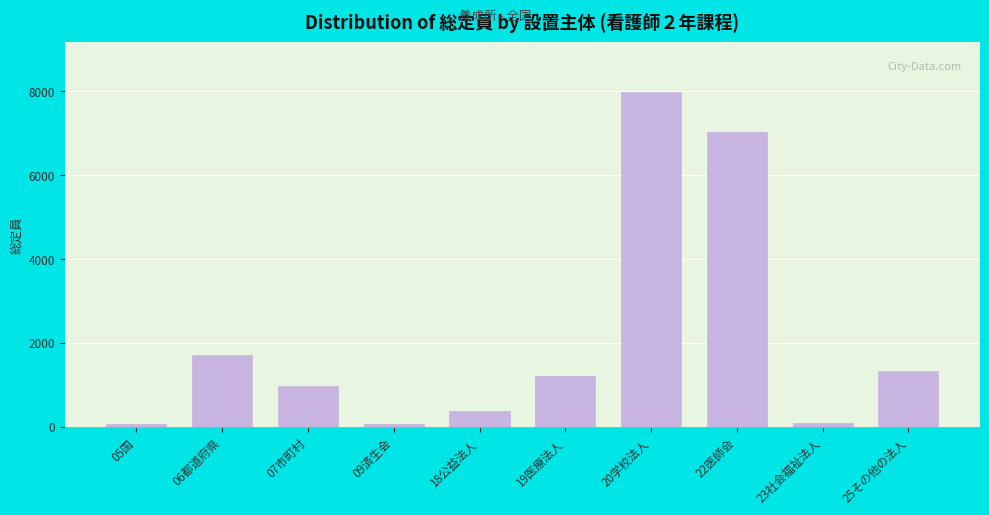

What is the label of the 5th bar from the left?

18公益法人